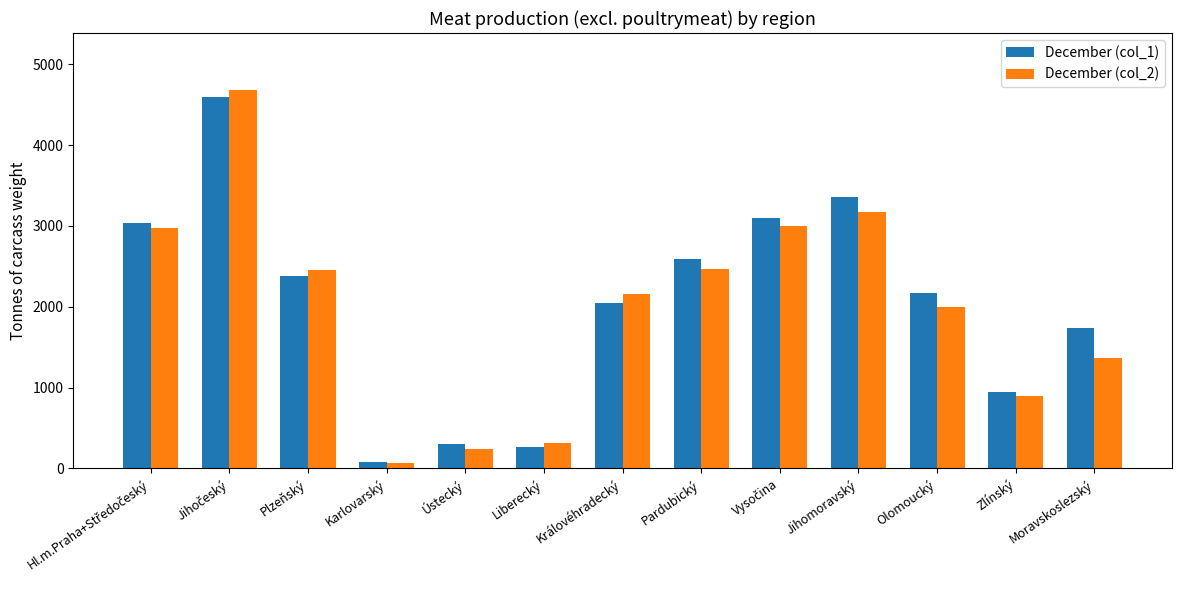

What is the difference between the maximum and minimum values in the December (col_2) series?

4613